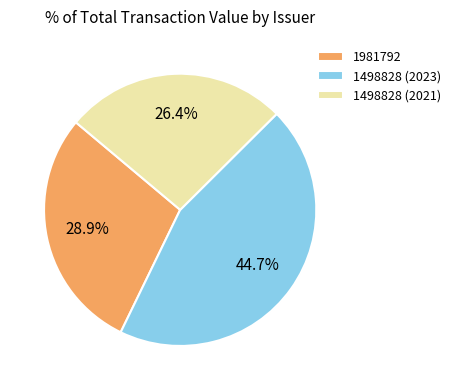

True or false: 1498828 (2021) accounts for 26% of the total.

True